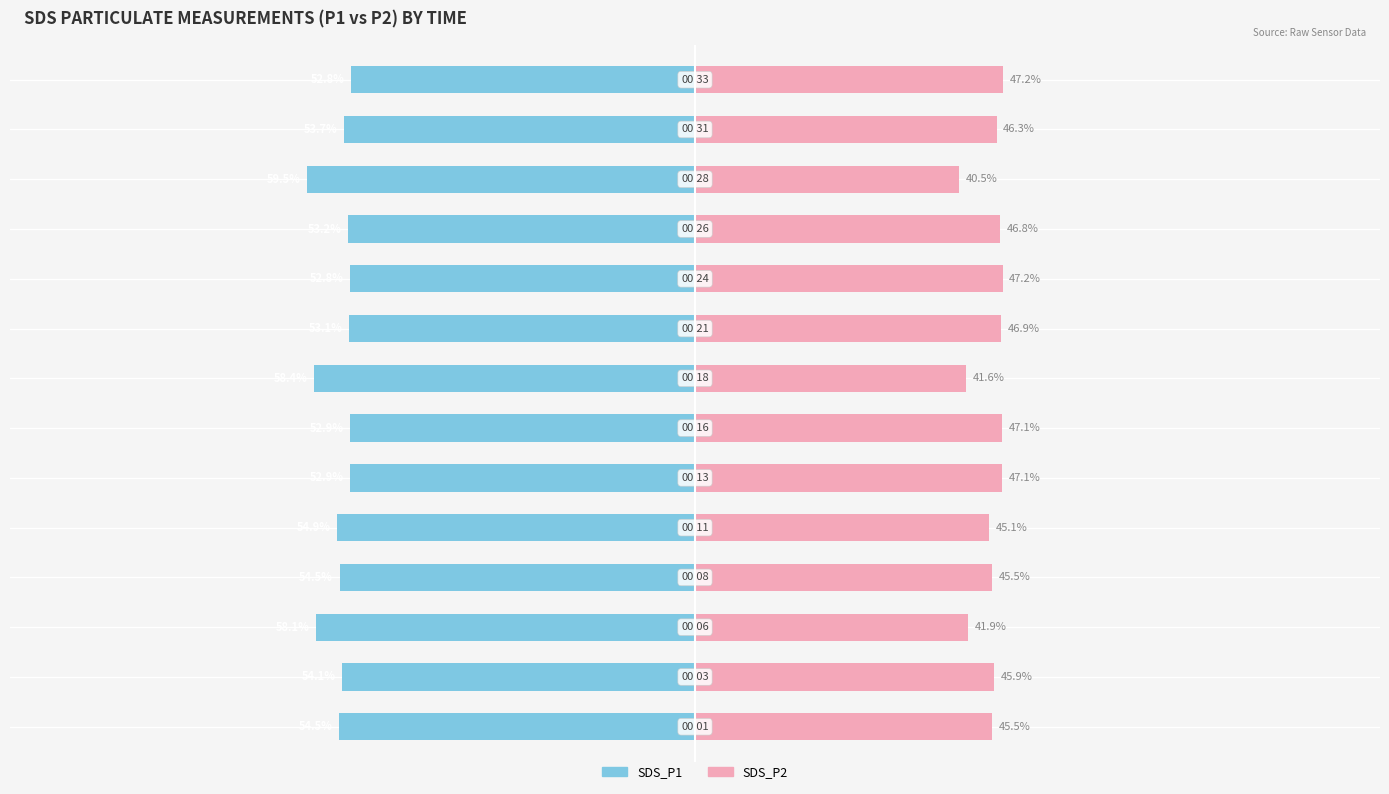

What are all the series names shown in the legend?

SDS_P1, SDS_P2